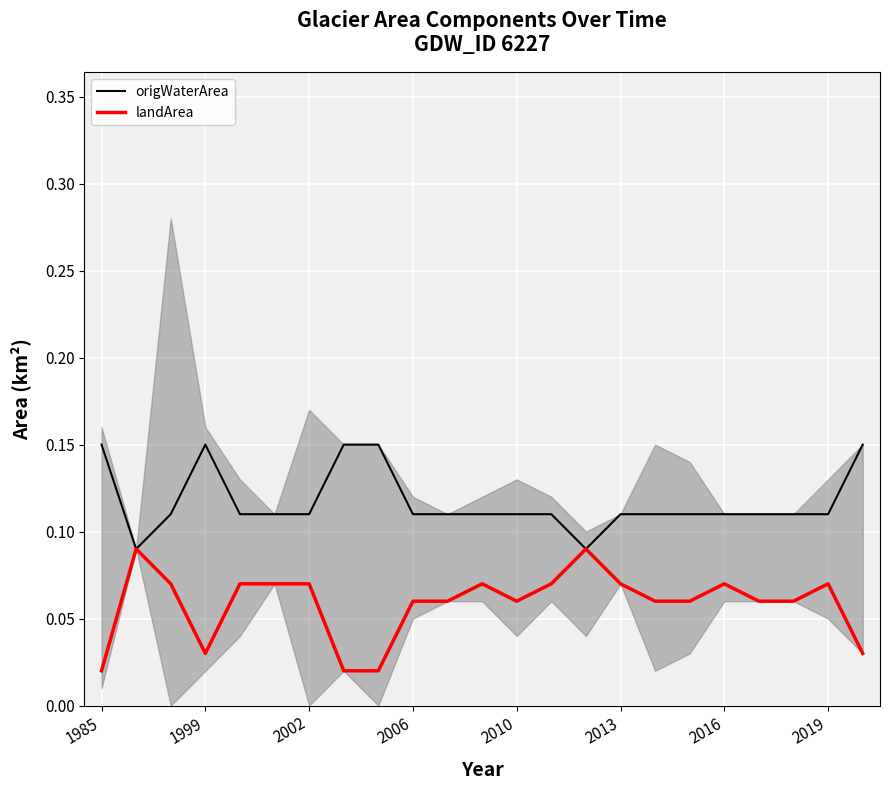

Where is the first local minimum for landArea?

1999